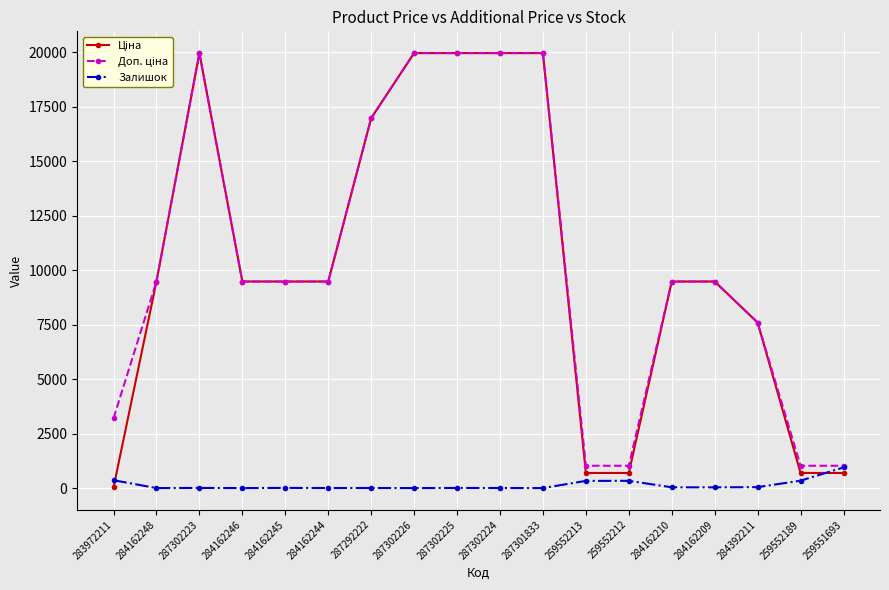

At how many categories does at least one series exceed 16324?

6